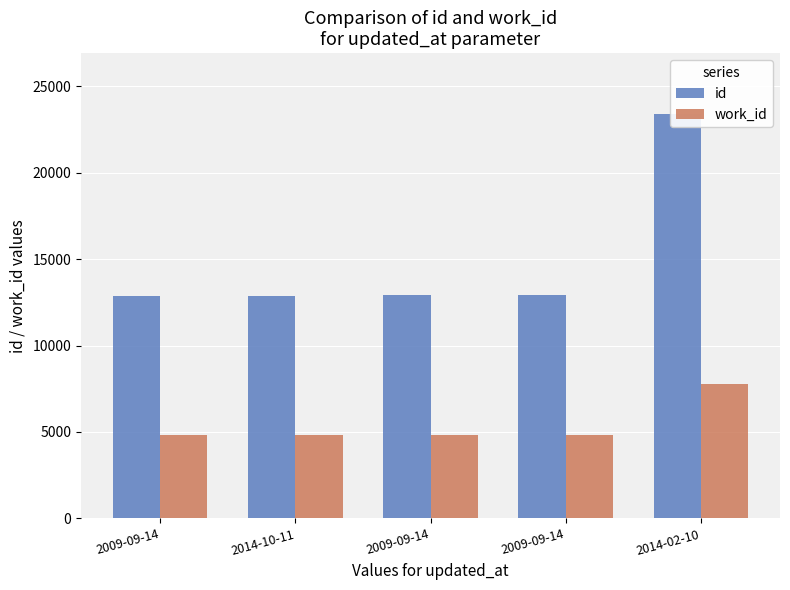

What is the minimum value shown in the chart?

4810